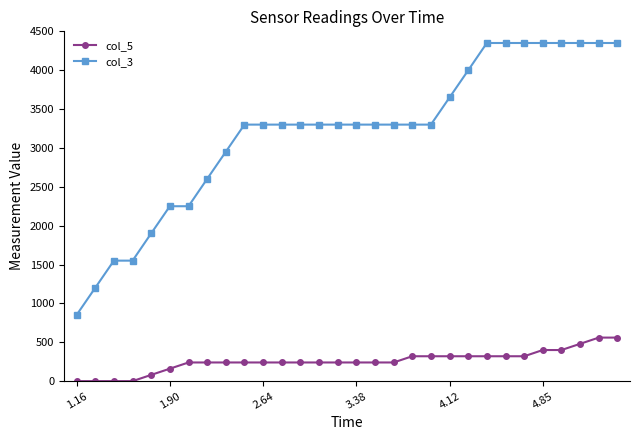

List the series in order of their overall mean, lowest first.

col_5, col_3